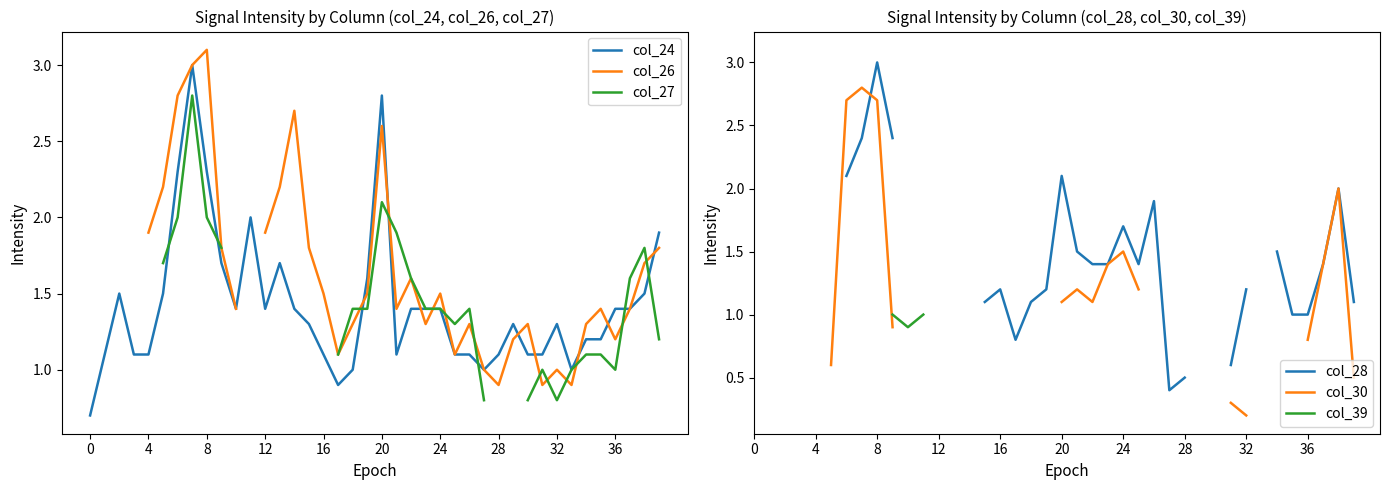

The col_24 series shows 0.5 at 28. True or false?

False